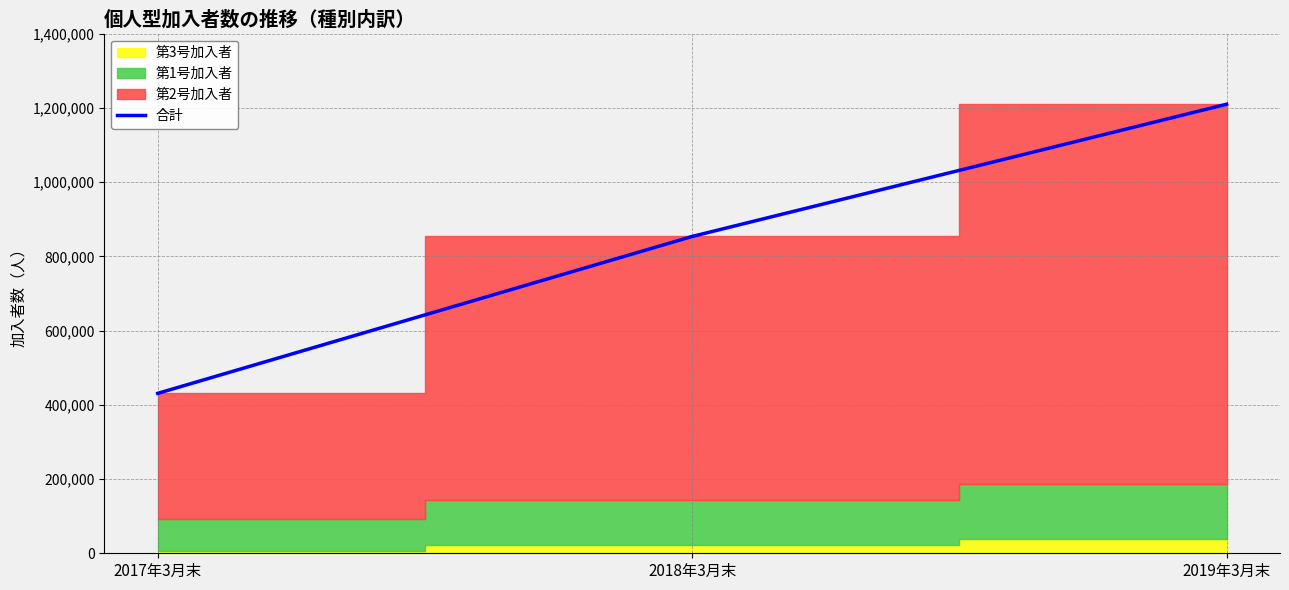

Where is the data nearest to the value 820483?

2018年3月末